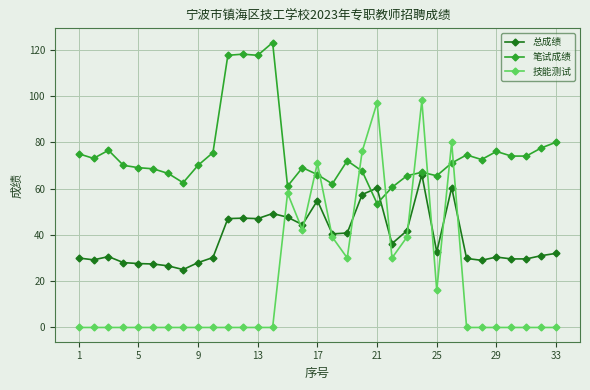

What is the highest value of the 技能测试 series?

98.0